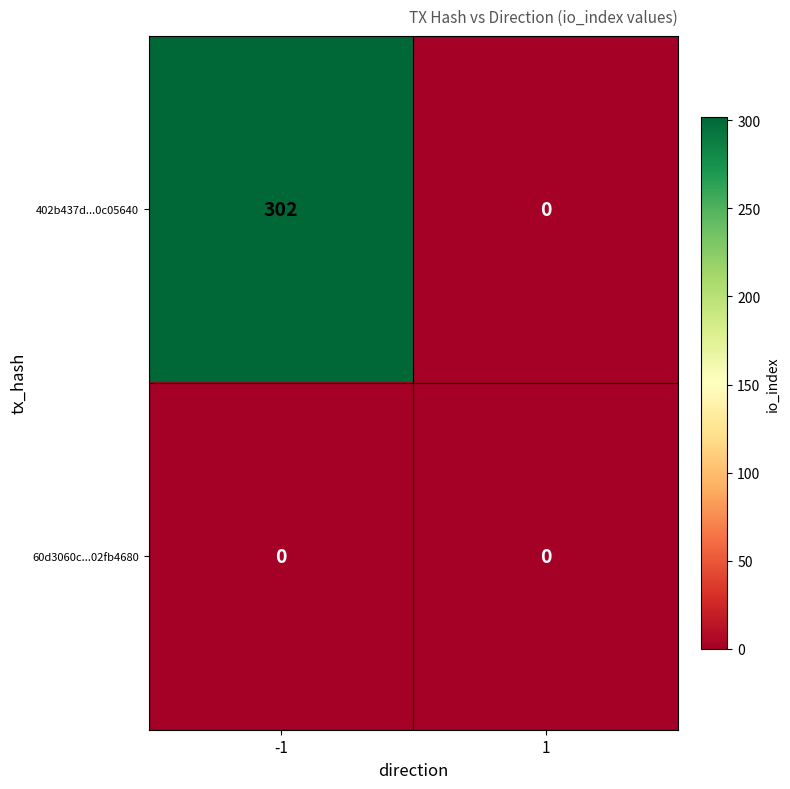

Rank the series by their average value, from highest to lowest.

402b437d...0c05640, 60d3060c...02fb4680